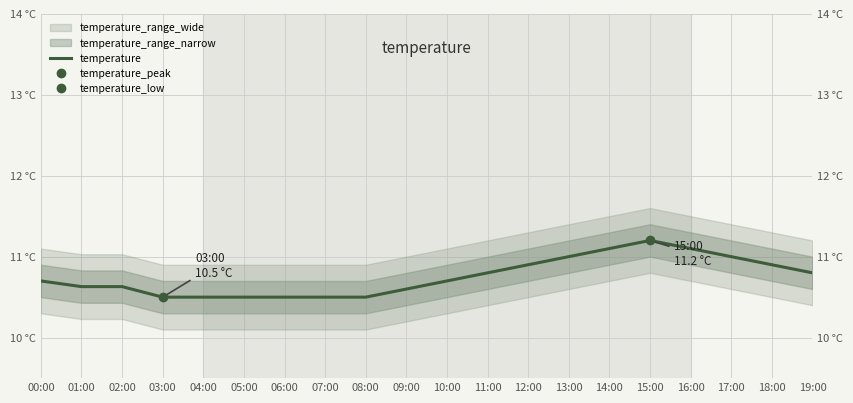

Rank the categories by value from highest to lowest.

15:00, 14:00, 16:00, 13:00, 17:00, 12:00, 18:00, 11:00, 19:00, 00:00, 10:00, 01:00, 02:00, 09:00, 03:00, 04:00, 05:00, 06:00, 07:00, 08:00